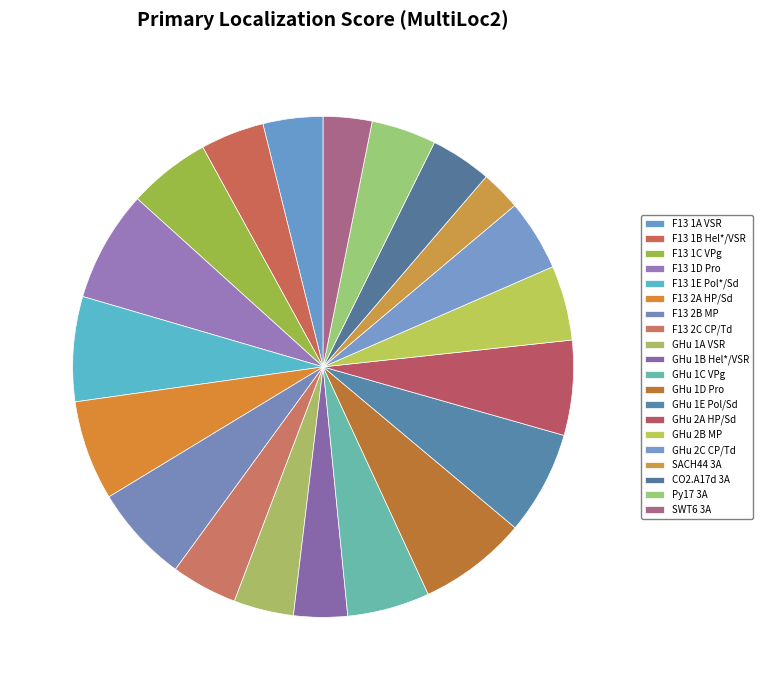

What is the total percentage of GHu 1C VPg and F13 1D Pro?

12.5%